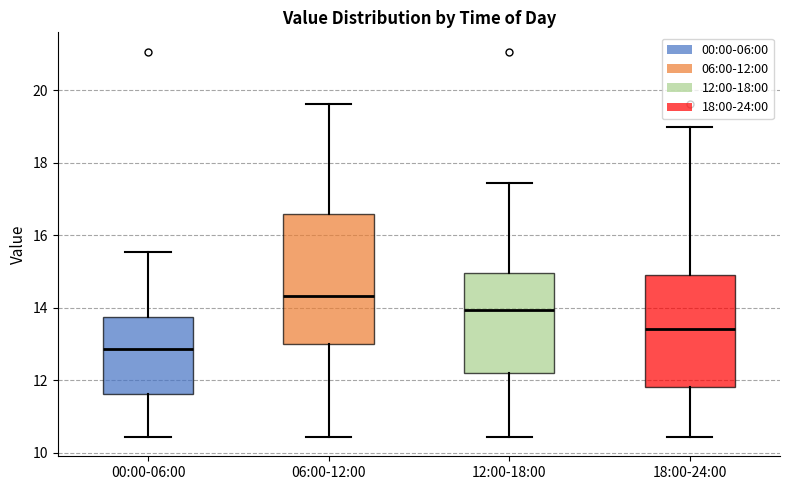

Reading left to right, read every box against the y-axis: the position of its median line, the range the box covers, and the ends of its whiskers. The values are not printed on the chart, so give them approximately, as read against the axis.

00:00-06:00: median 12.8, box 11.6 to 13.8, whiskers 10.4 to 15.6
06:00-12:00: median 14.4, box 13.0 to 16.6, whiskers 10.4 to 19.6
12:00-18:00: median 14.0, box 12.2 to 15.0, whiskers 10.4 to 17.4
18:00-24:00: median 13.4, box 11.8 to 14.8, whiskers 10.4 to 19.0